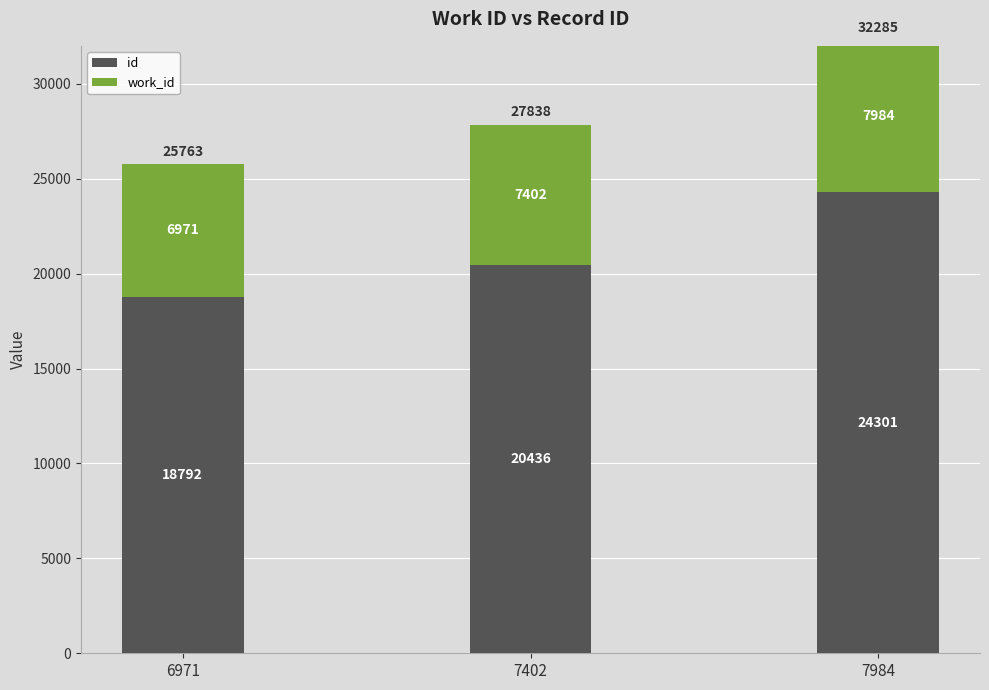

What is the sum of the id values at 7984 and 7402?

44737